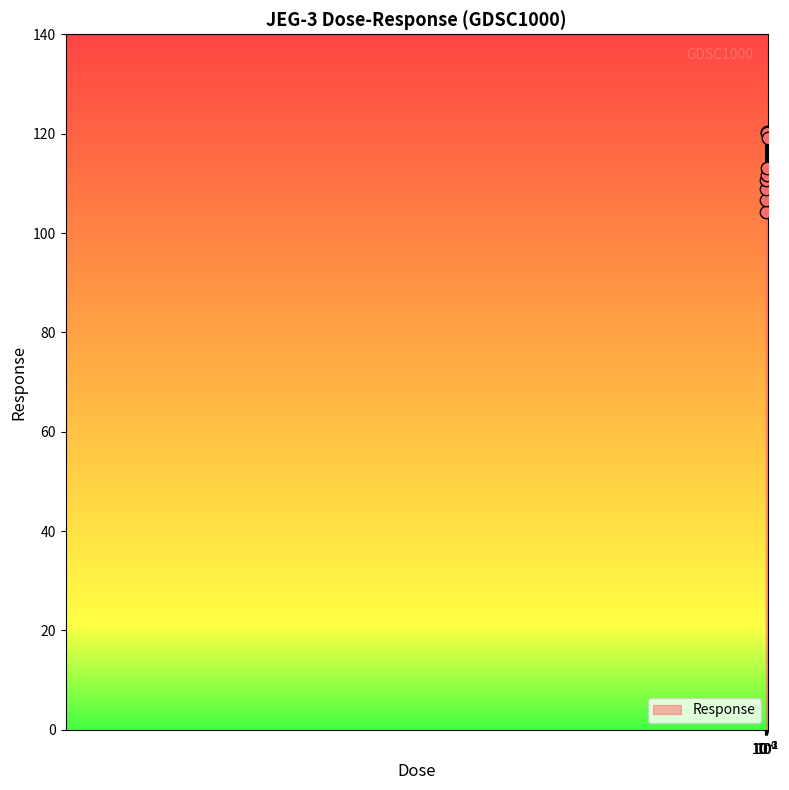

What is the smallest value displayed?

104.2